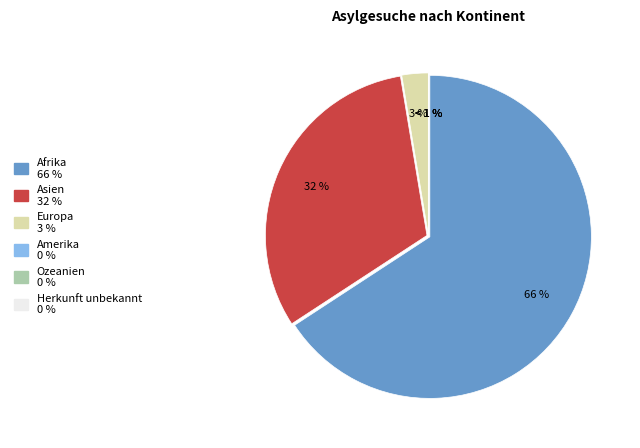

Which category has the biggest portion of the pie?

Afrika